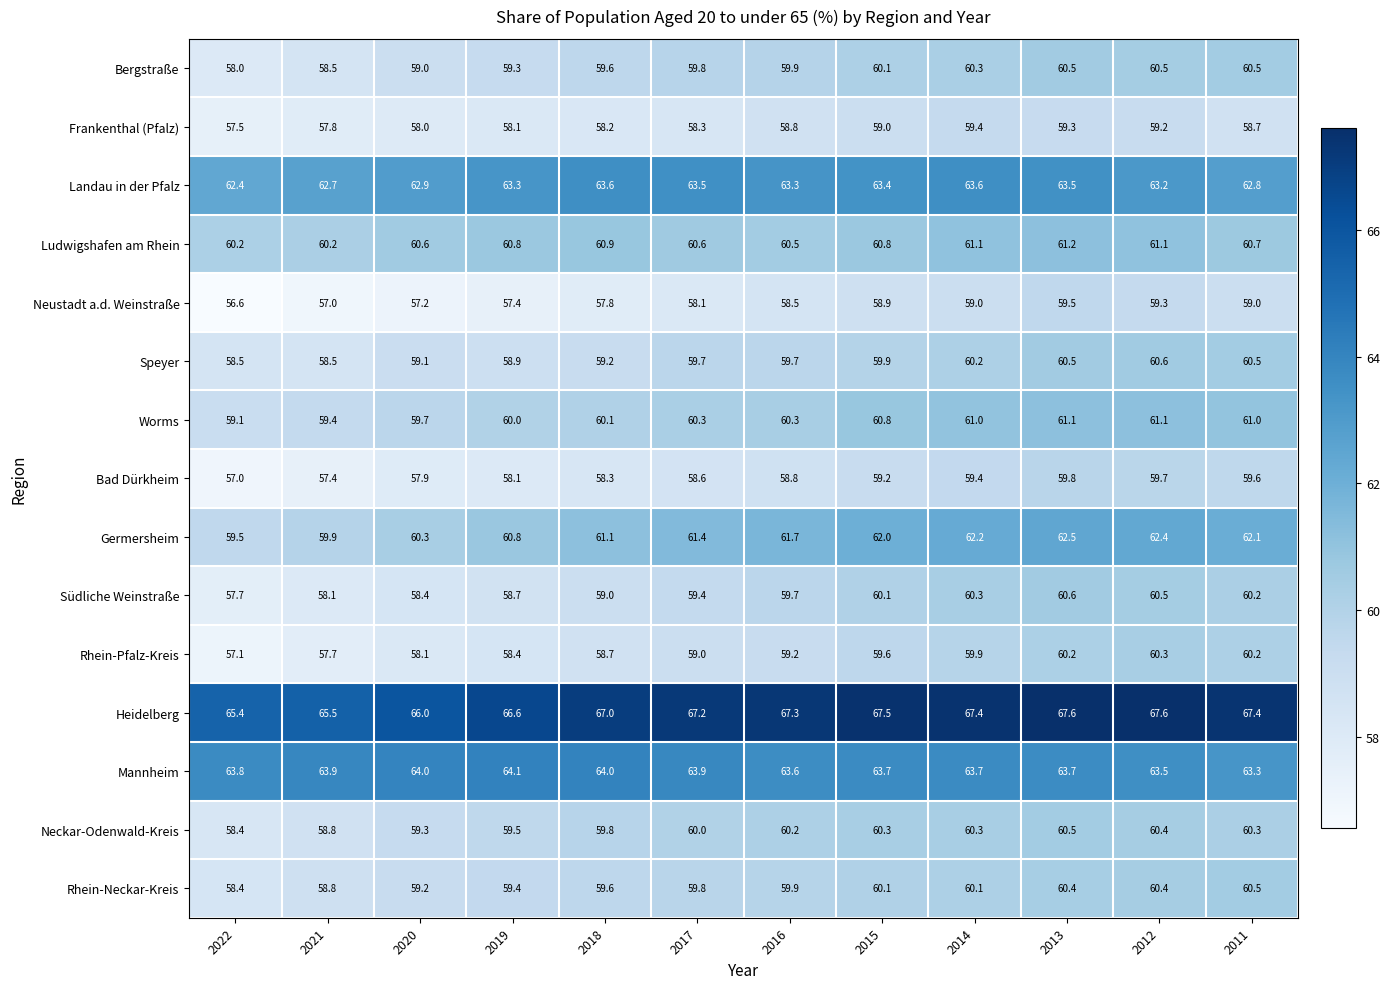

Which series has the largest range (max minus min)?

Rhein-Pfalz-Kreis